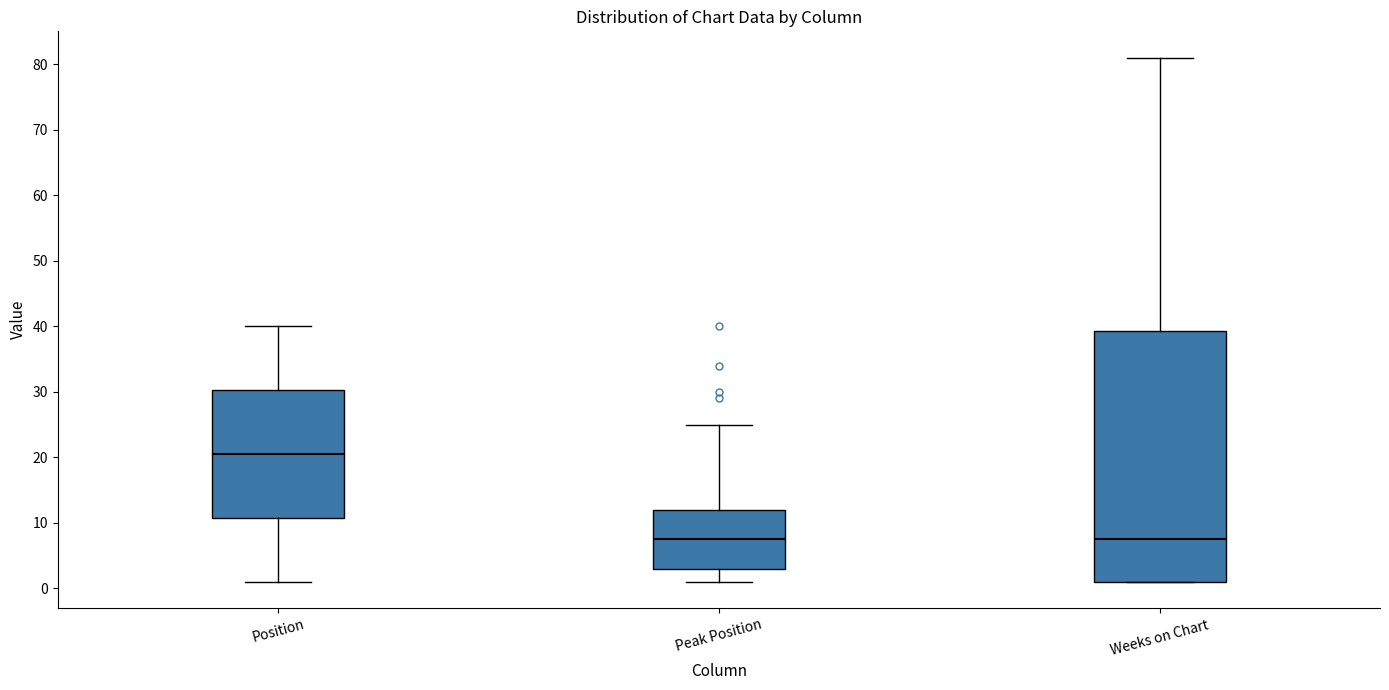

Which box is the tallest, from its lower edge to its upper edge?

Weeks on Chart